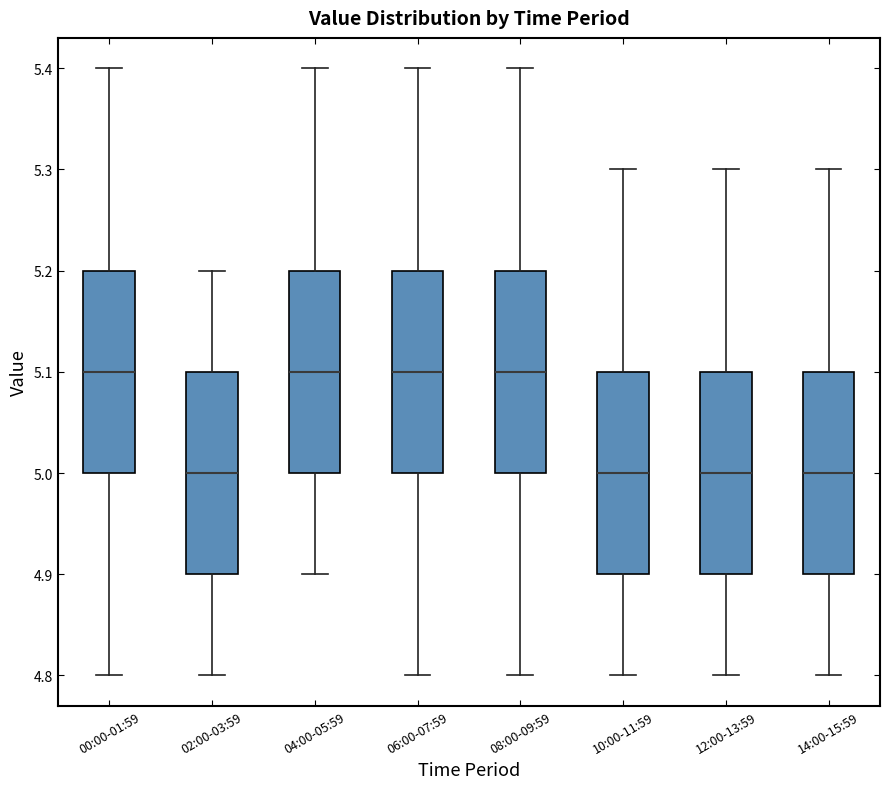

Reading left to right, transcribe this box plot: for each box, give where its median line is, the range the box spans, and where its two whiskers end, as read against the y-axis. The values are not printed on the chart, so give them approximately, as read against the axis.

00:00-01:59: median 5.1, box 5.0 to 5.2, whiskers 4.8 to 5.4
02:00-03:59: median 5.0, box 4.9 to 5.1, whiskers 4.8 to 5.2
04:00-05:59: median 5.1, box 5.0 to 5.2, whiskers 4.9 to 5.4
06:00-07:59: median 5.1, box 5.0 to 5.2, whiskers 4.8 to 5.4
08:00-09:59: median 5.1, box 5.0 to 5.2, whiskers 4.8 to 5.4
10:00-11:59: median 5.0, box 4.9 to 5.1, whiskers 4.8 to 5.3
12:00-13:59: median 5.0, box 4.9 to 5.1, whiskers 4.8 to 5.3
14:00-15:59: median 5.0, box 4.9 to 5.1, whiskers 4.8 to 5.3